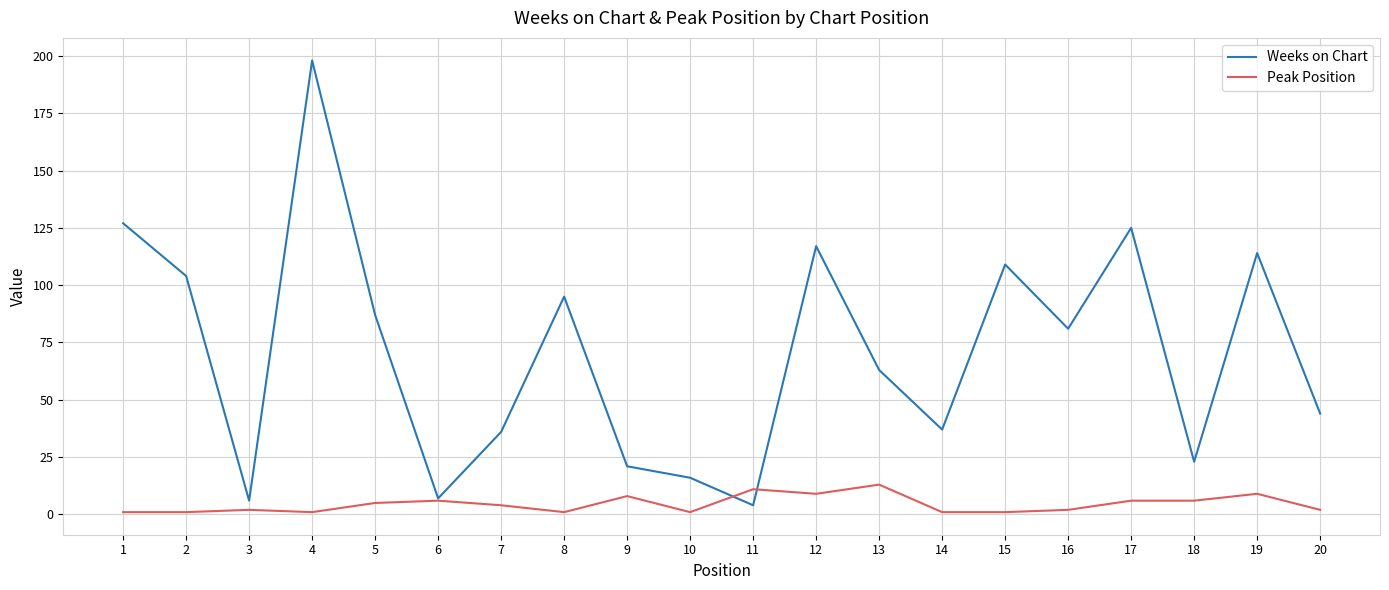

The Weeks on Chart series shows 134 at 8. True or false?

False